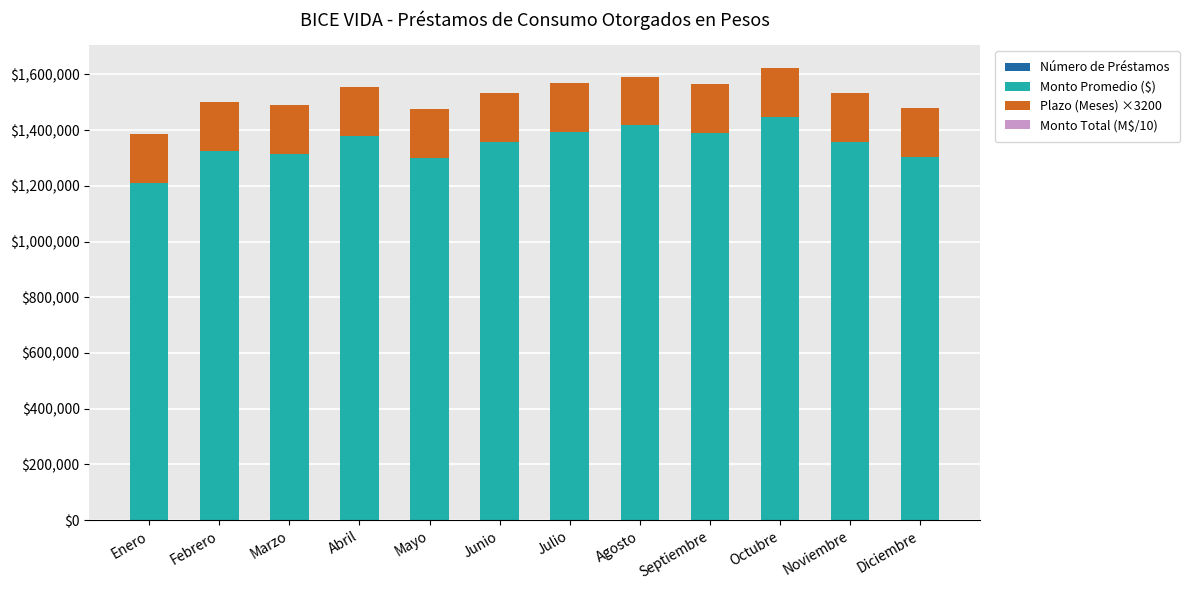

How many categories are shown in the chart?

12